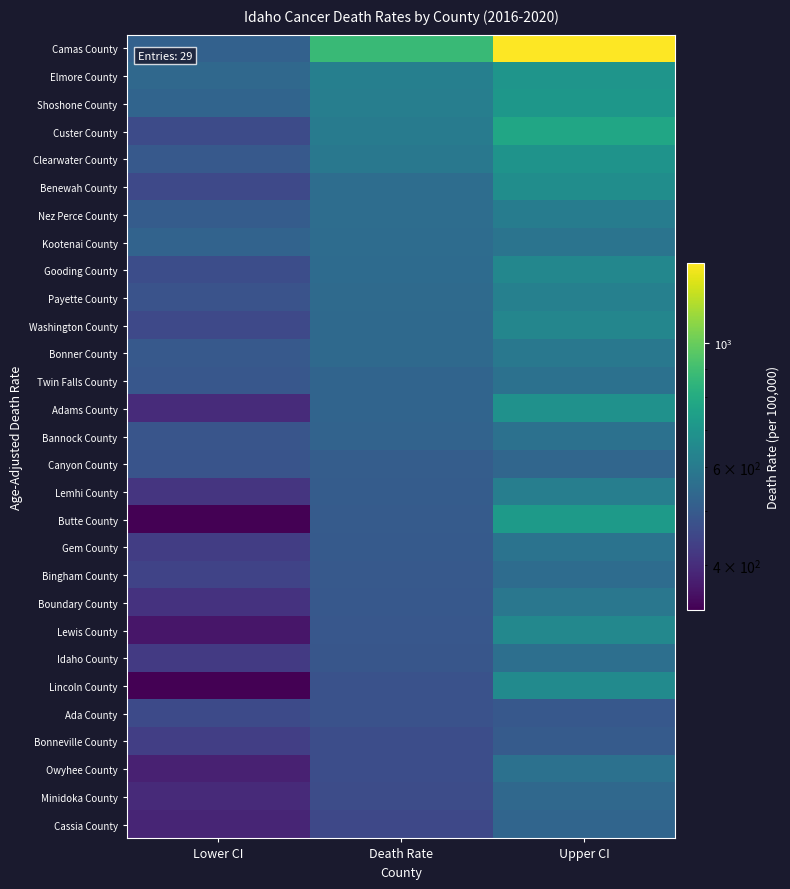

What is the minimum value shown in the chart?

332.4